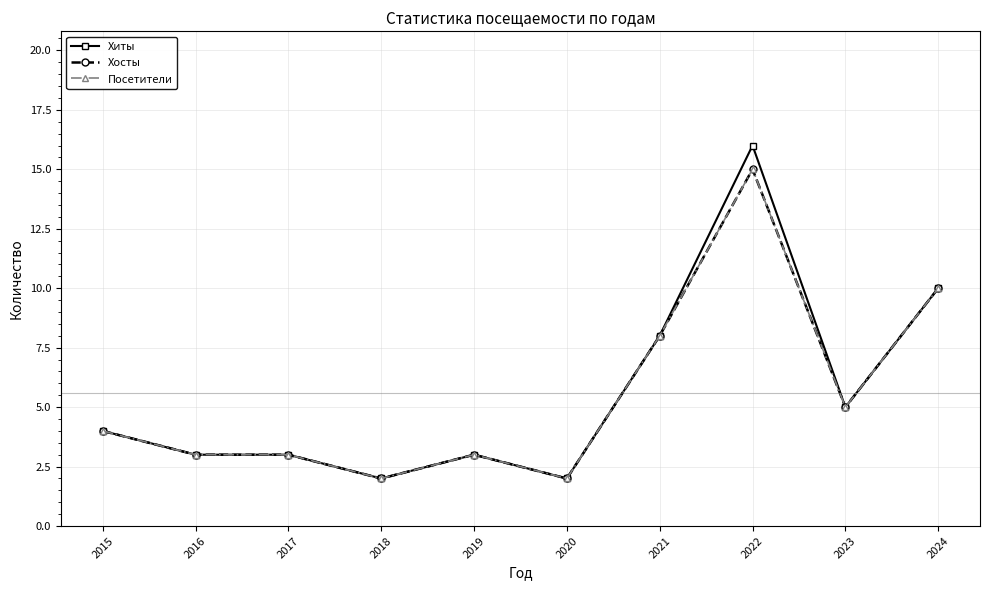

Does the chart have visible grid lines?

Yes